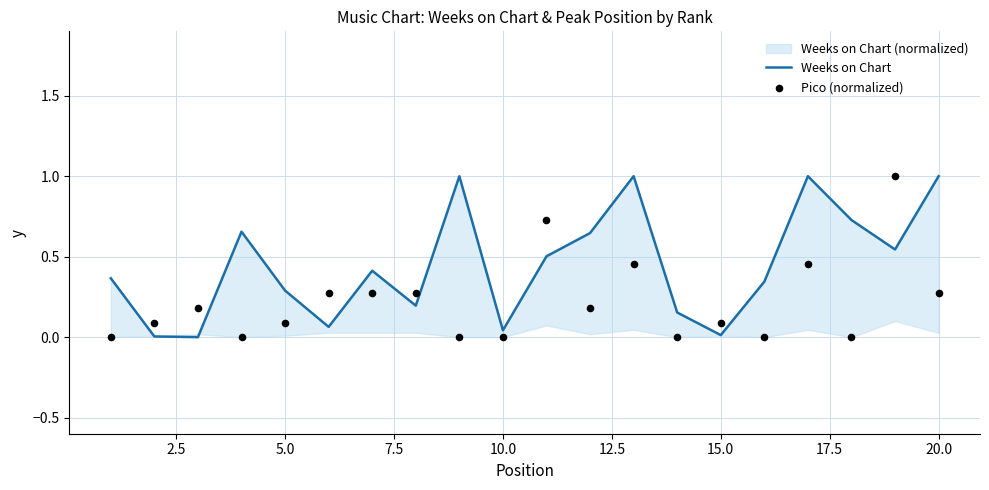

Which series has the widest spread of Y values?

Weeks on Chart